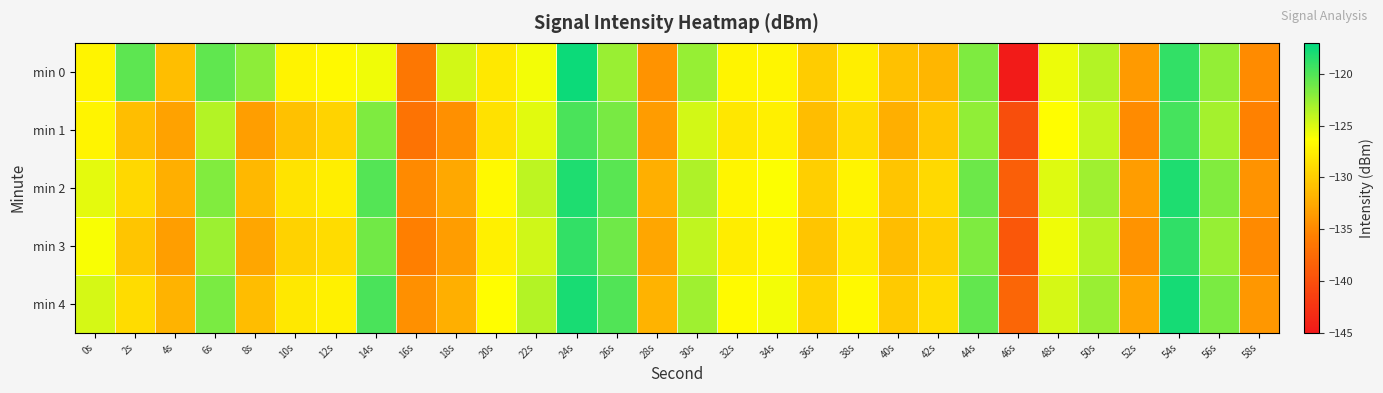

Which series has the largest total across all categories?

min 4